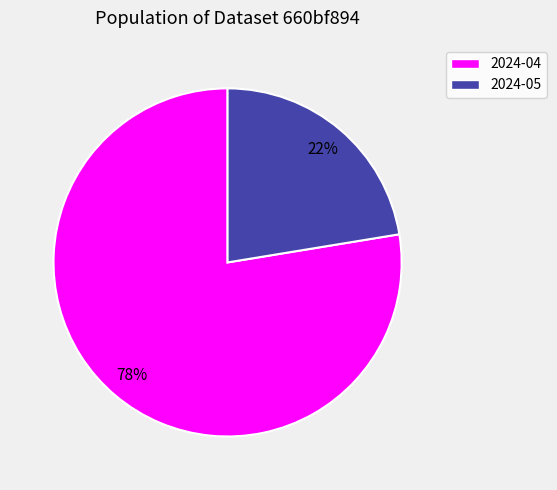

Which category has the smallest portion of the pie?

2024-05